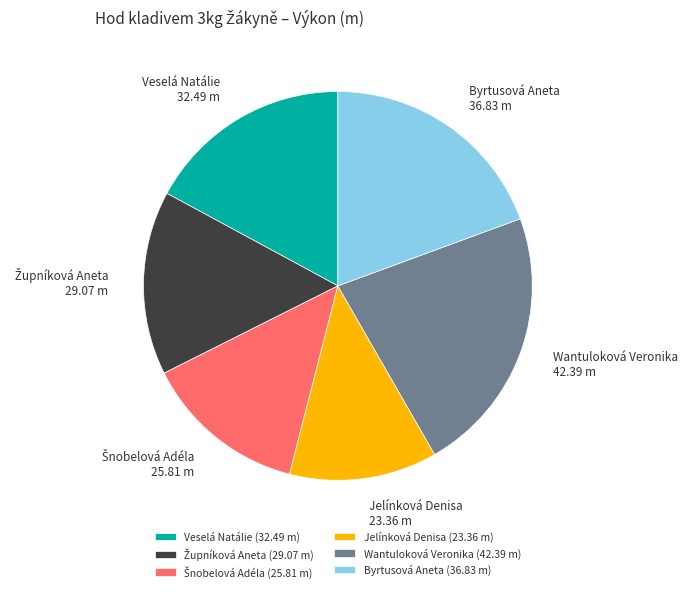

Does Wantuloková Veronika (42.39 m) account for over 50% of the chart?

No